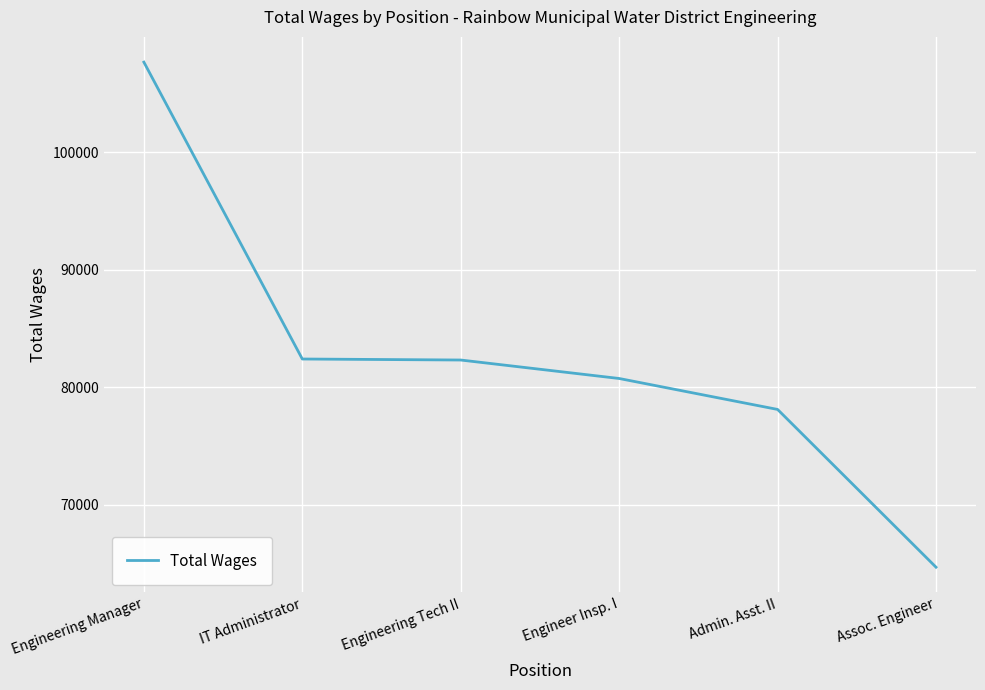

At which category does the chart reach its minimum across all series?

Assoc. Engineer